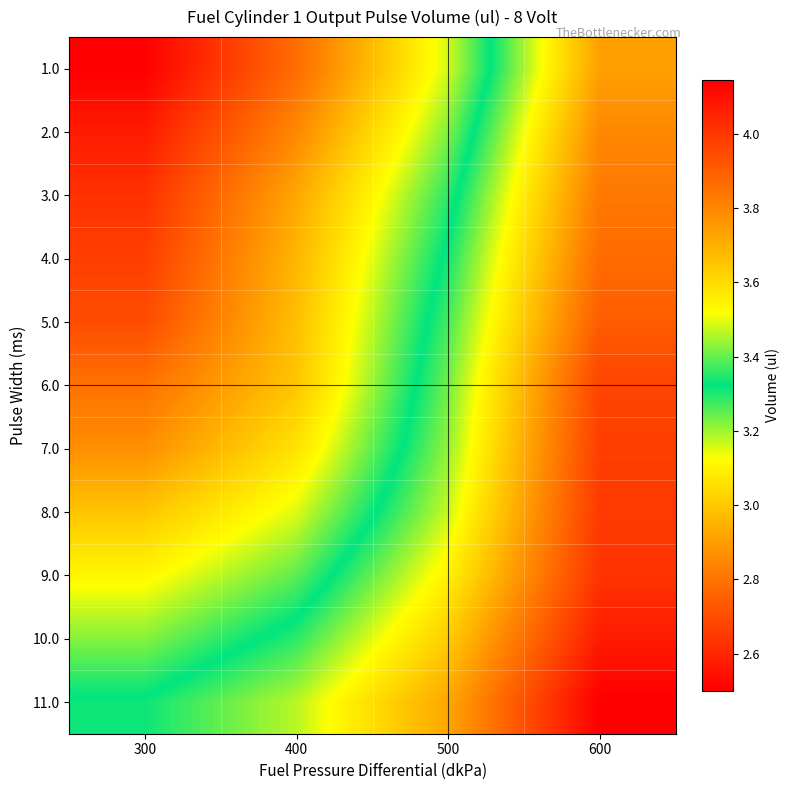

Between 400 and 600, which is larger?

600